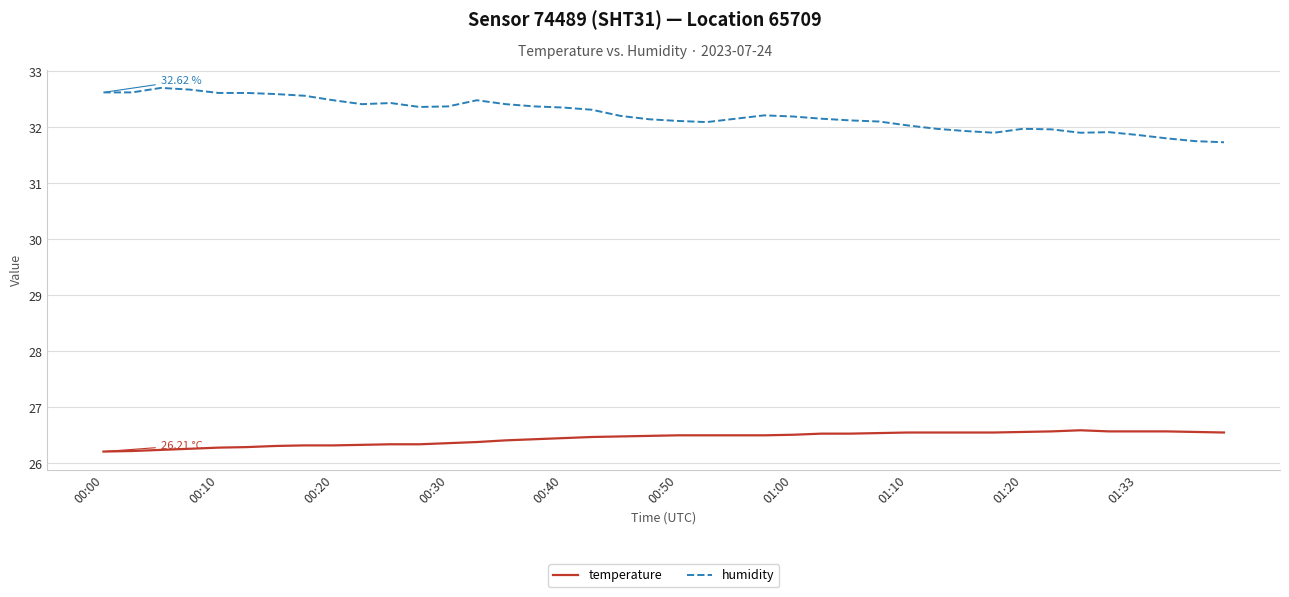

Which series has the largest total across all categories?

humidity